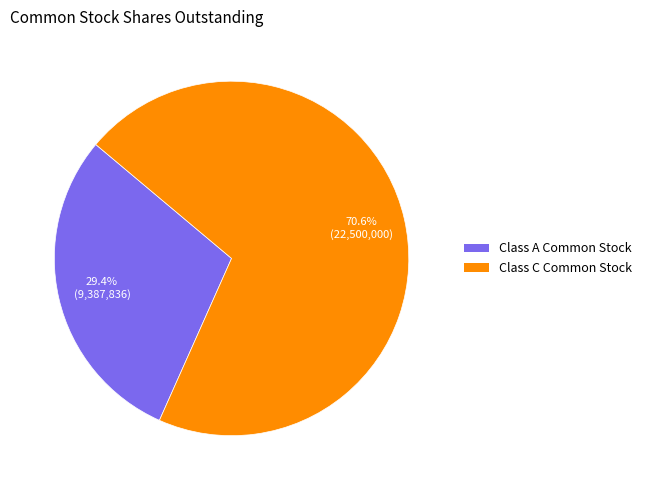

Does any single category account for the majority?

Yes